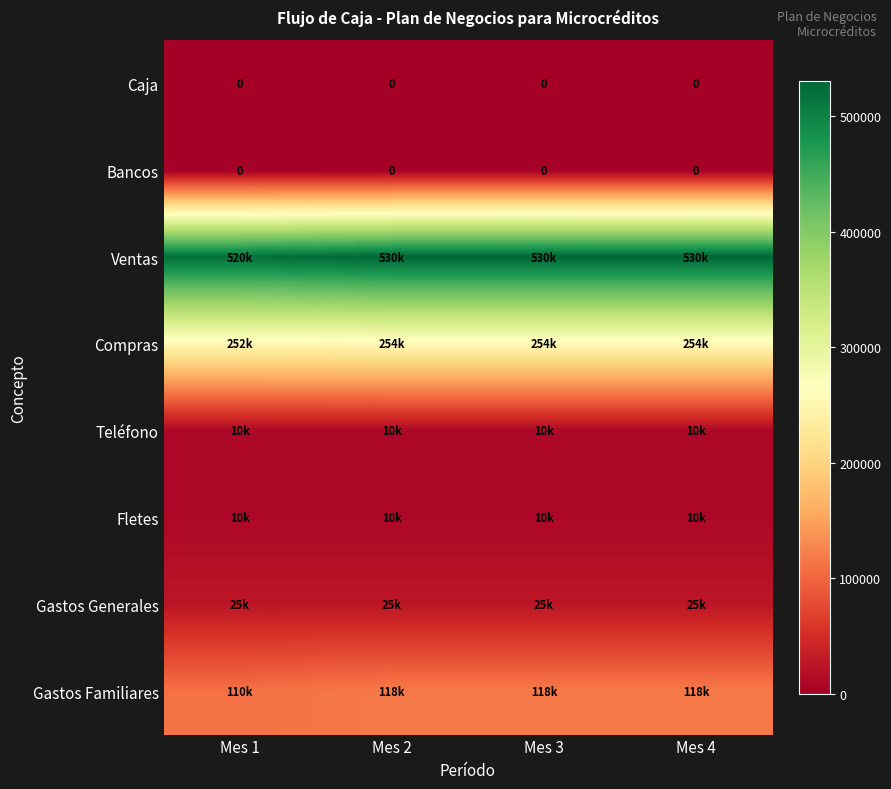

True or false: Bancos has a value of 0 at Mes 1.

True